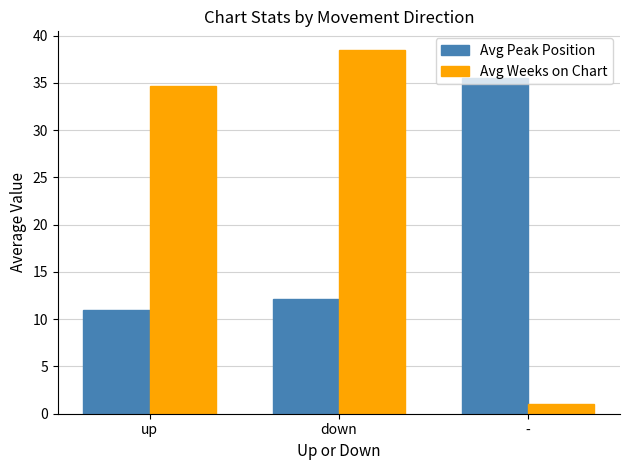

What is the average value of the Avg Peak Position series?

19.5